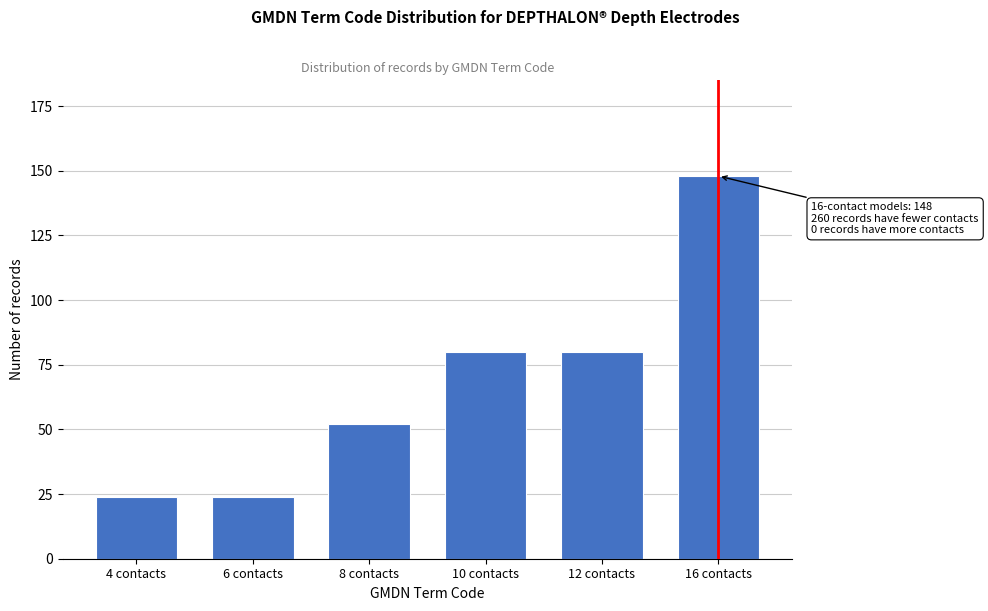

Reading left to right, what are all the values shown in this chart?

4 contacts=24	6 contacts=24	8 contacts=52	10 contacts=80	12 contacts=80	16 contacts=148